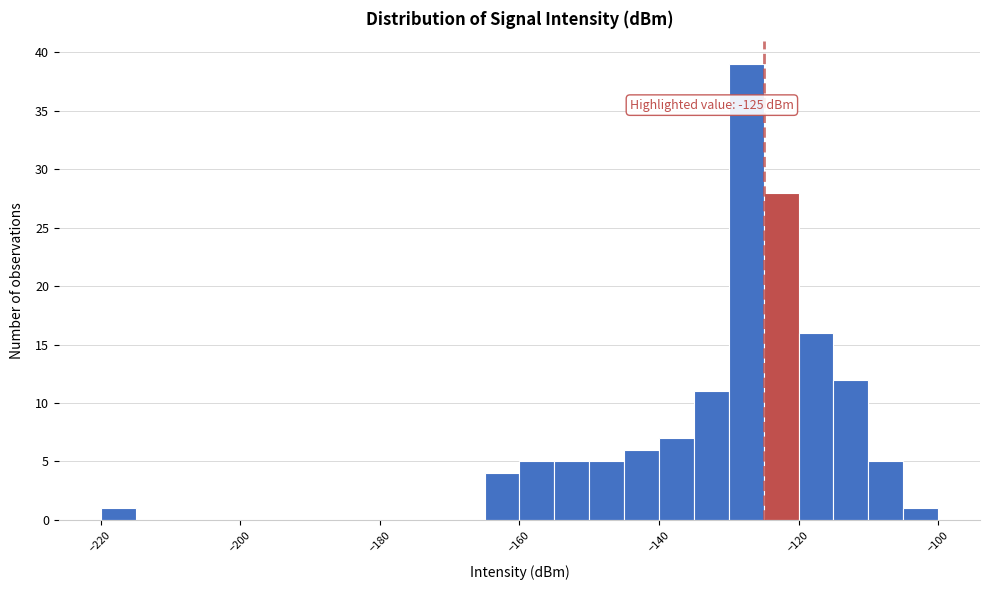

Around what value on the x-axis is the tallest bar? Give the approximate position of its centre, as read against the axis.

-128